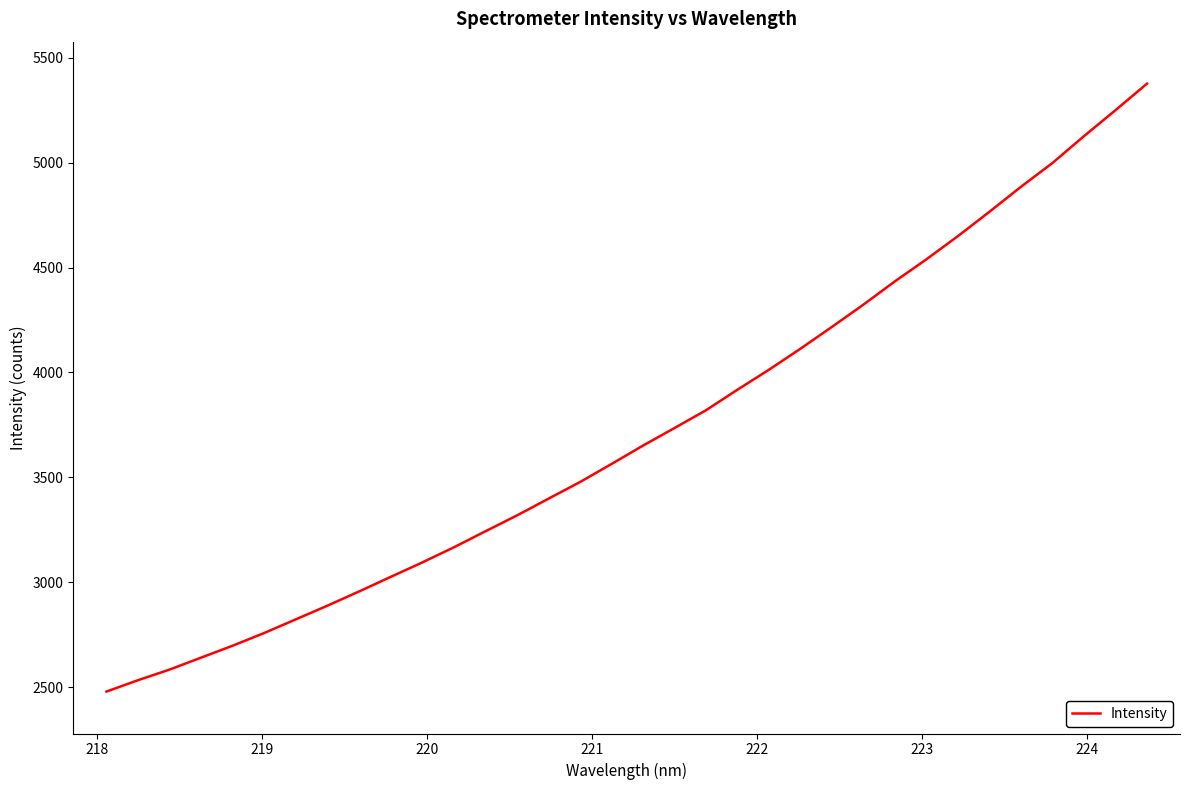

What is the greatest value displayed?

5376.2